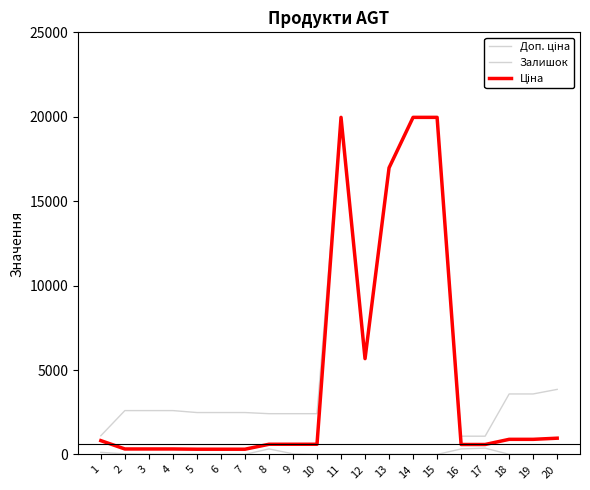

How many lines are shown in the chart?

3